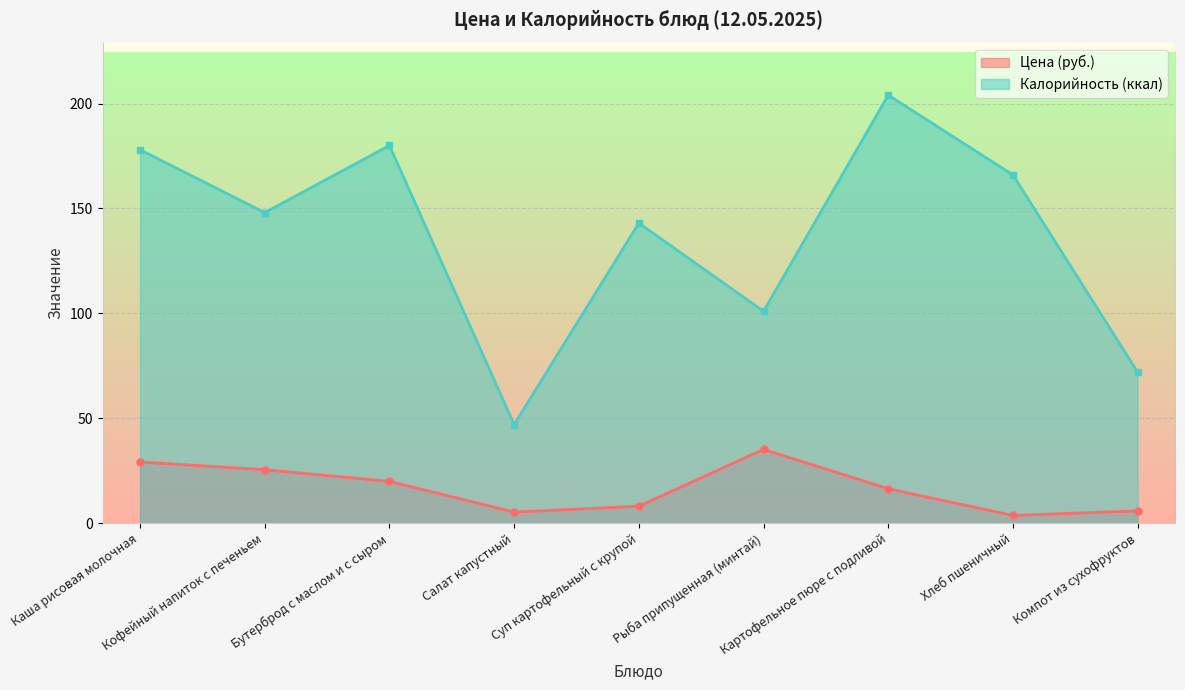

The value of Цена at Рыба припущенная (минтай) is 55.7. True or false?

False